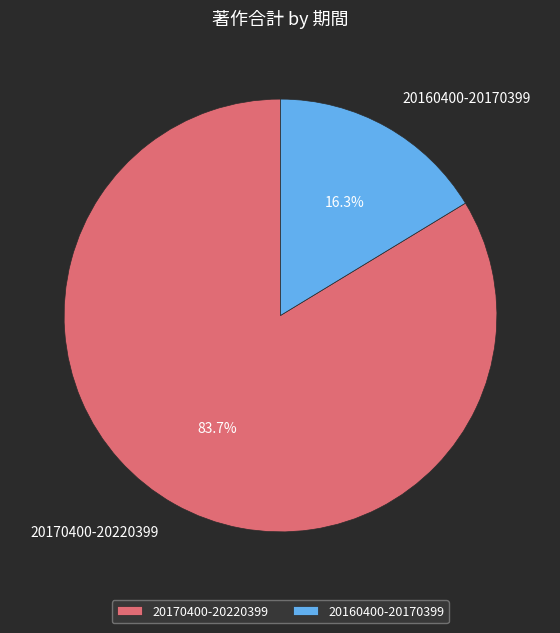

Does 20170400-20220399 represent more than half of the total?

Yes